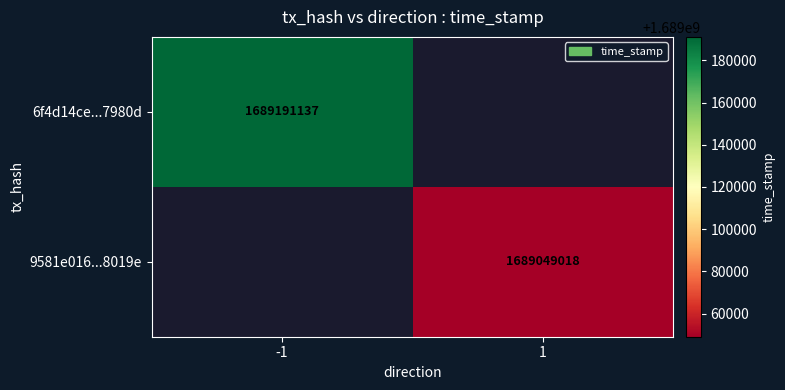

Is the value of 9581e016...8019e at 1 greater than the value of 6f4d14ce...7980d at -1?

No